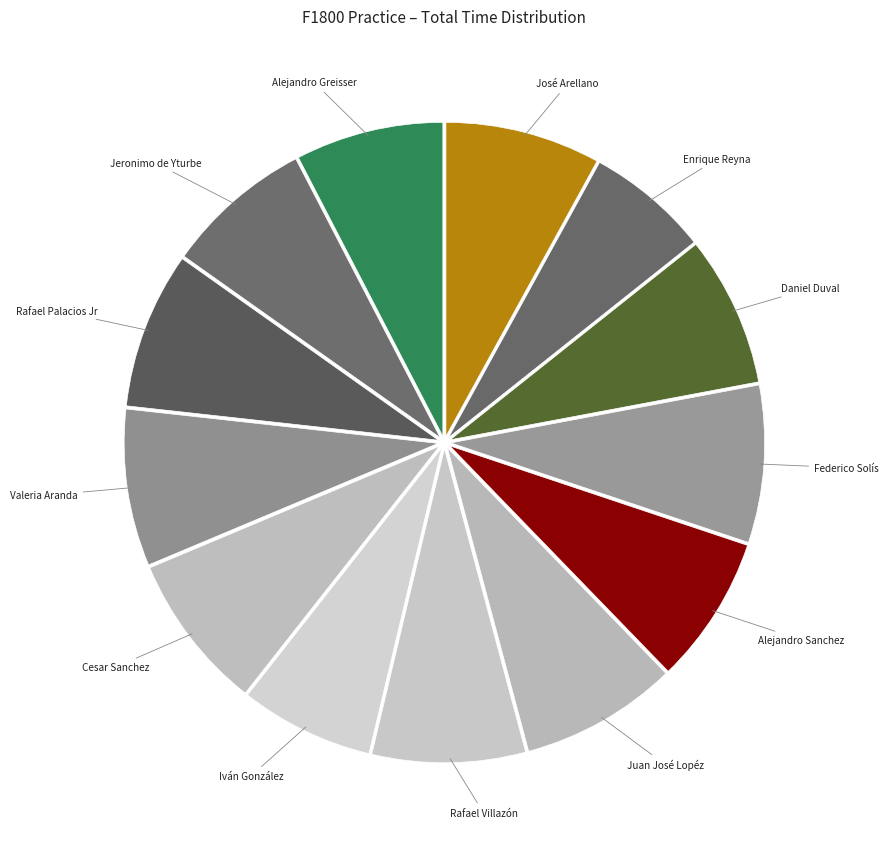

Is the sum of Iván González and Valeria Aranda greater than half?

No